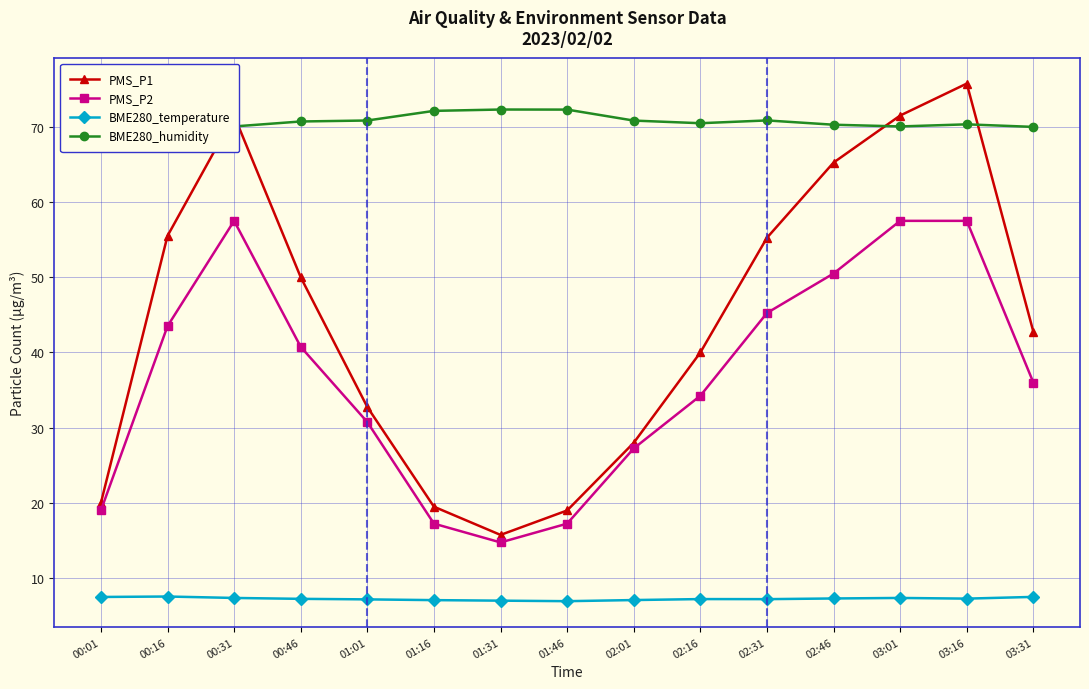

At which category is the sum across all series the highest?

03:16